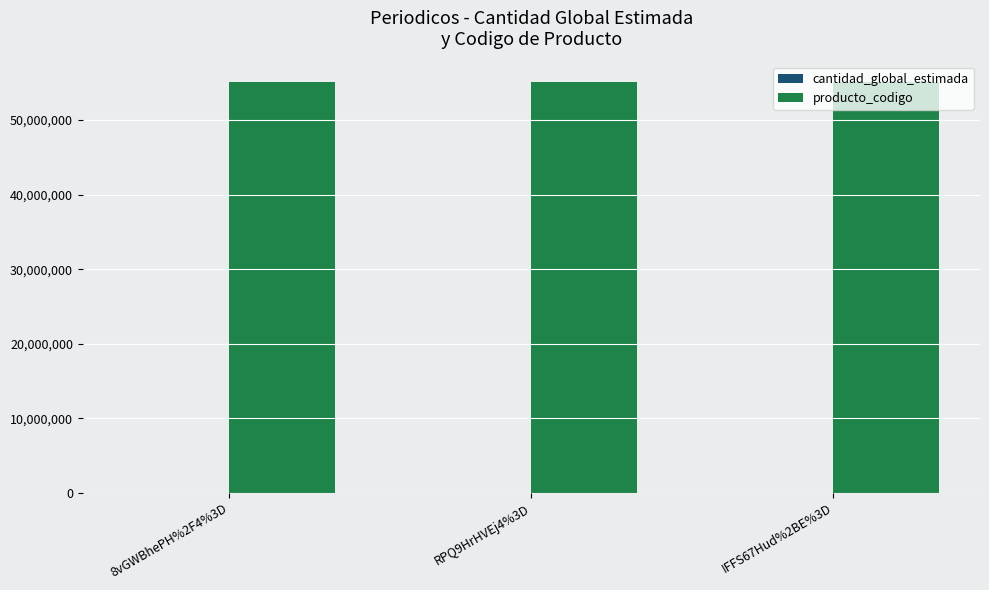

What is the sum of all producto_codigo values?

165304512